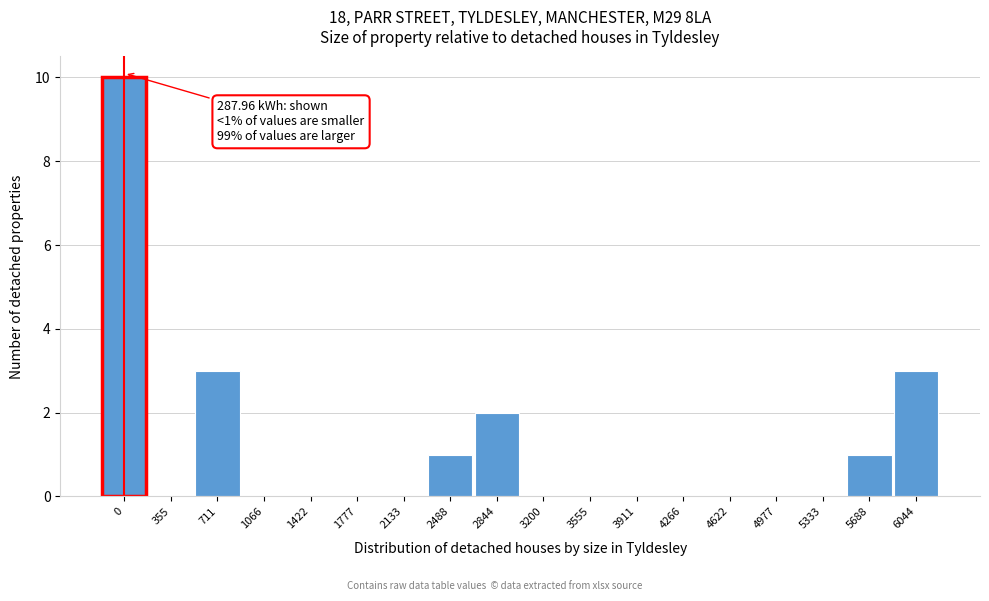

Reading left to right, list all the values displayed in this chart.

0=10	355=0	711=3	1066=0	1422=0	1777=0	2133=0	2488=1	2844=2	3200=0	3555=0	3911=0	4266=0	4622=0	4977=0	5333=0	5688=1	6044=3